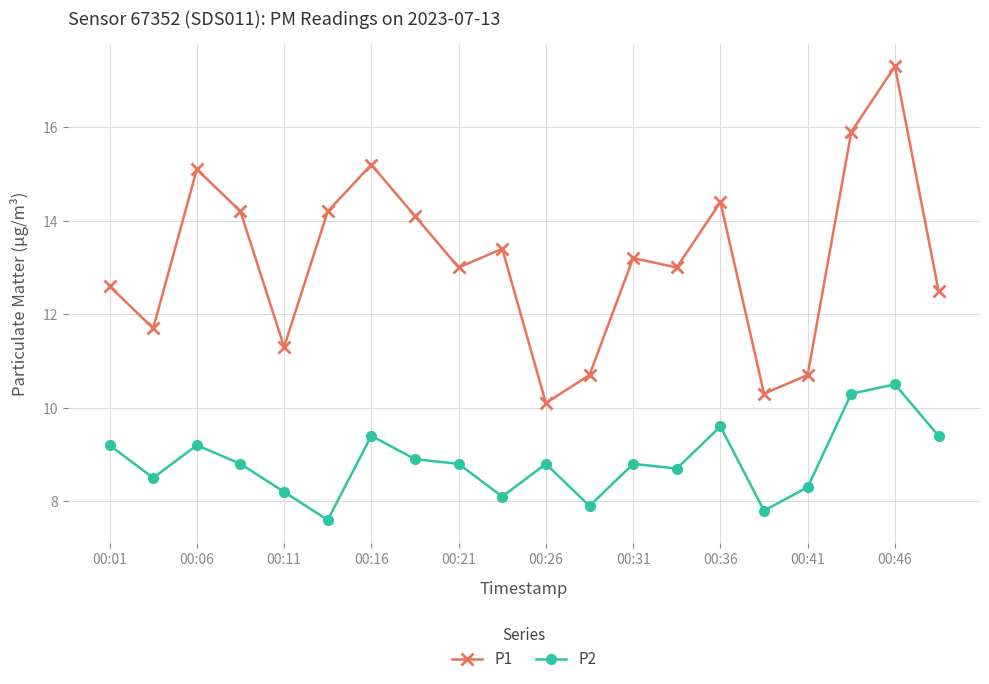

What is the smallest value displayed?

7.6